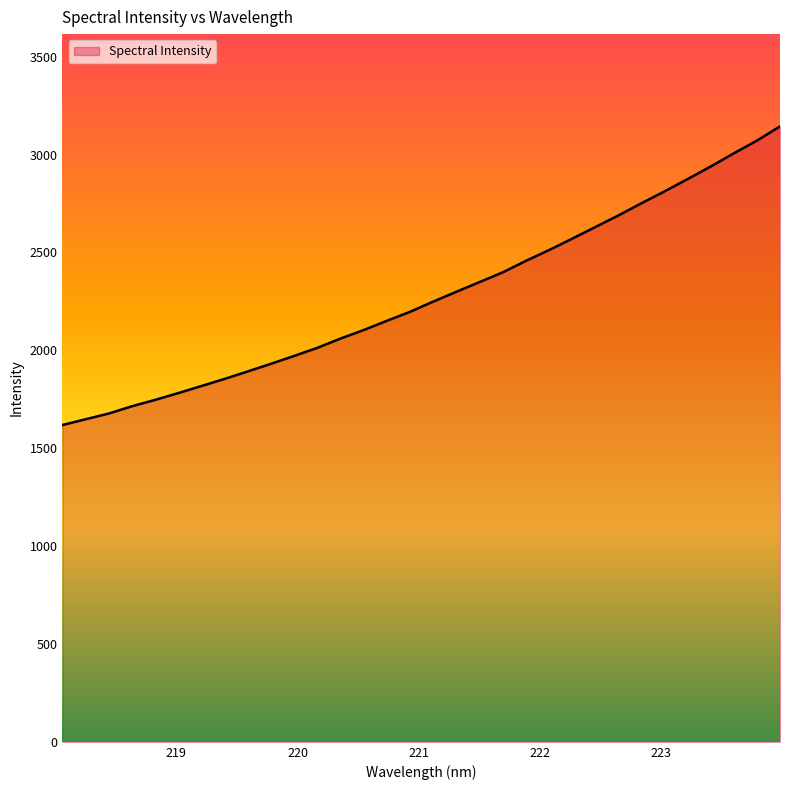

What is the maximum value shown in the chart?

3144.0